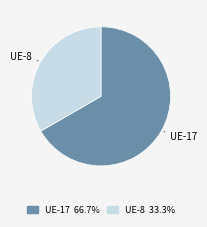

Is there a majority slice in this chart?

Yes